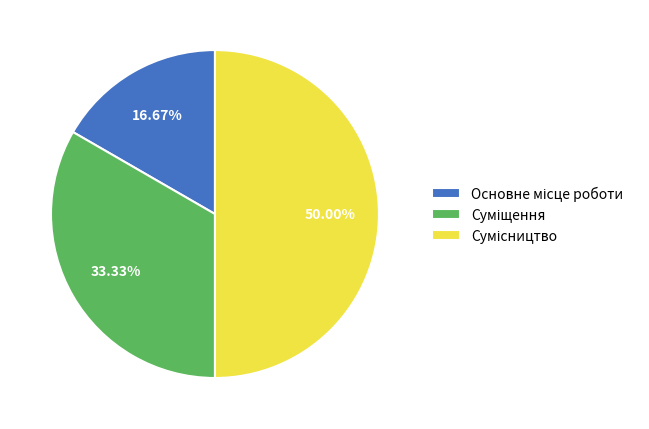

Between Основне місце роботи and Суміщення, which is larger?

Суміщення